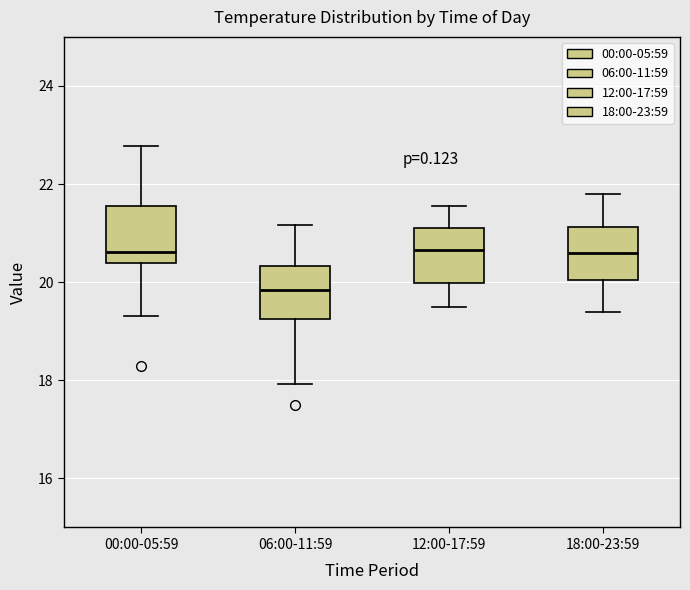

Where is the upper edge of the box for 18:00-23:59 on the y-axis? The values are not printed on the chart, so give them approximately, as read against the axis.

21.2